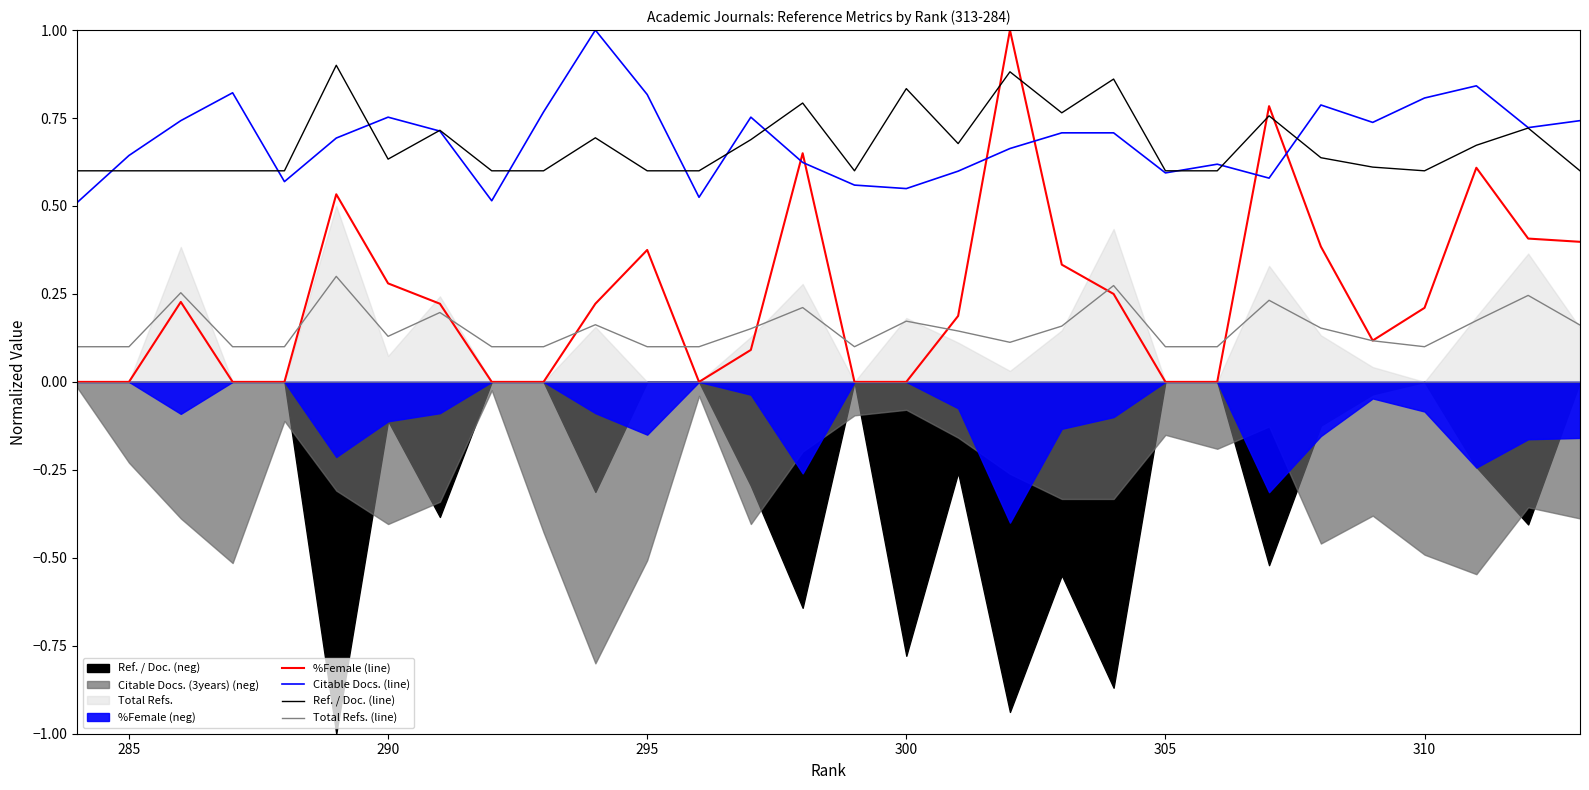

The value of Ref. / Doc. (line) at 24 is 0.2. True or false?

False